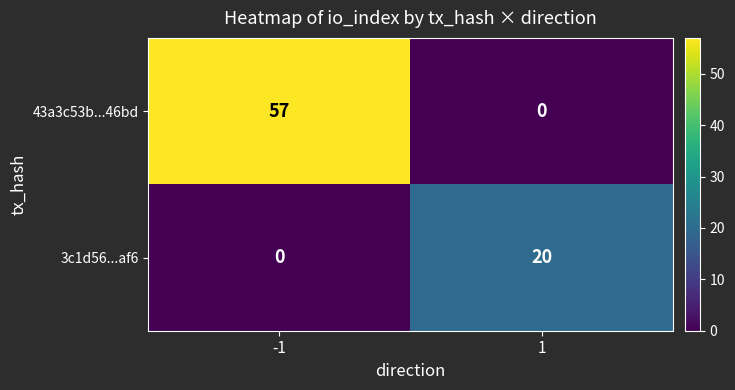

What is the sum of the 43a3c53b...46bd values at 1 and -1?

57